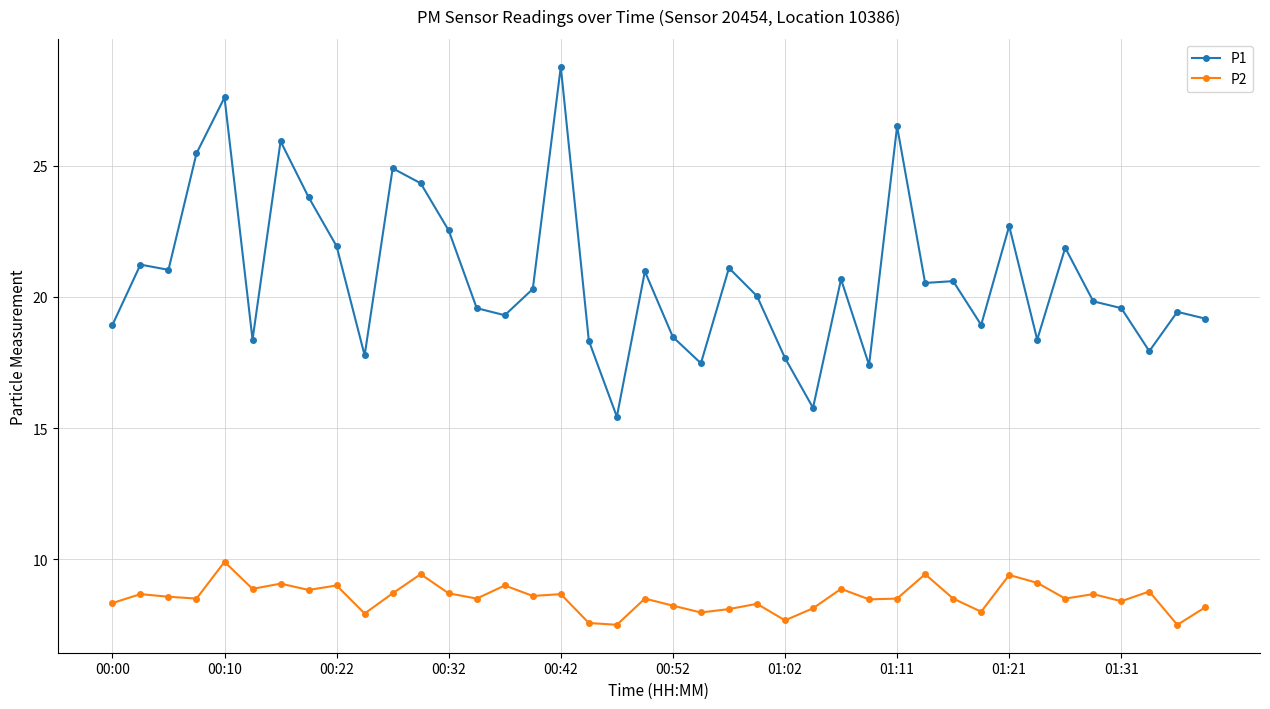

What is the maximum value shown in the chart?

28.8